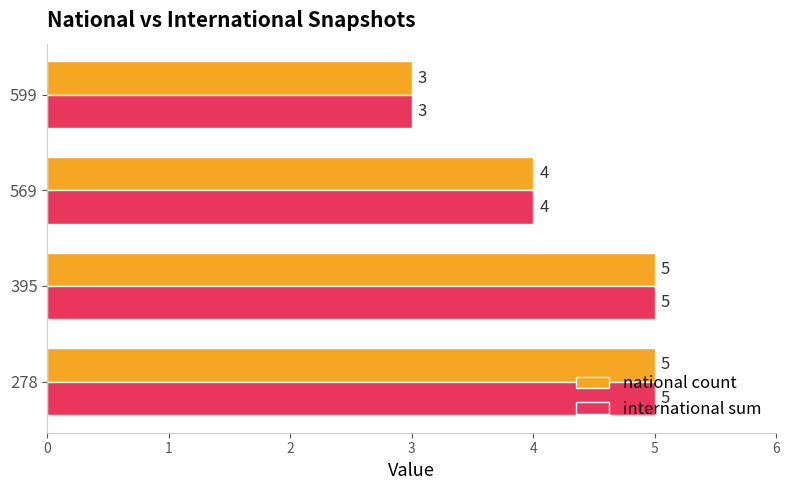

What is the maximum value shown in the chart?

5